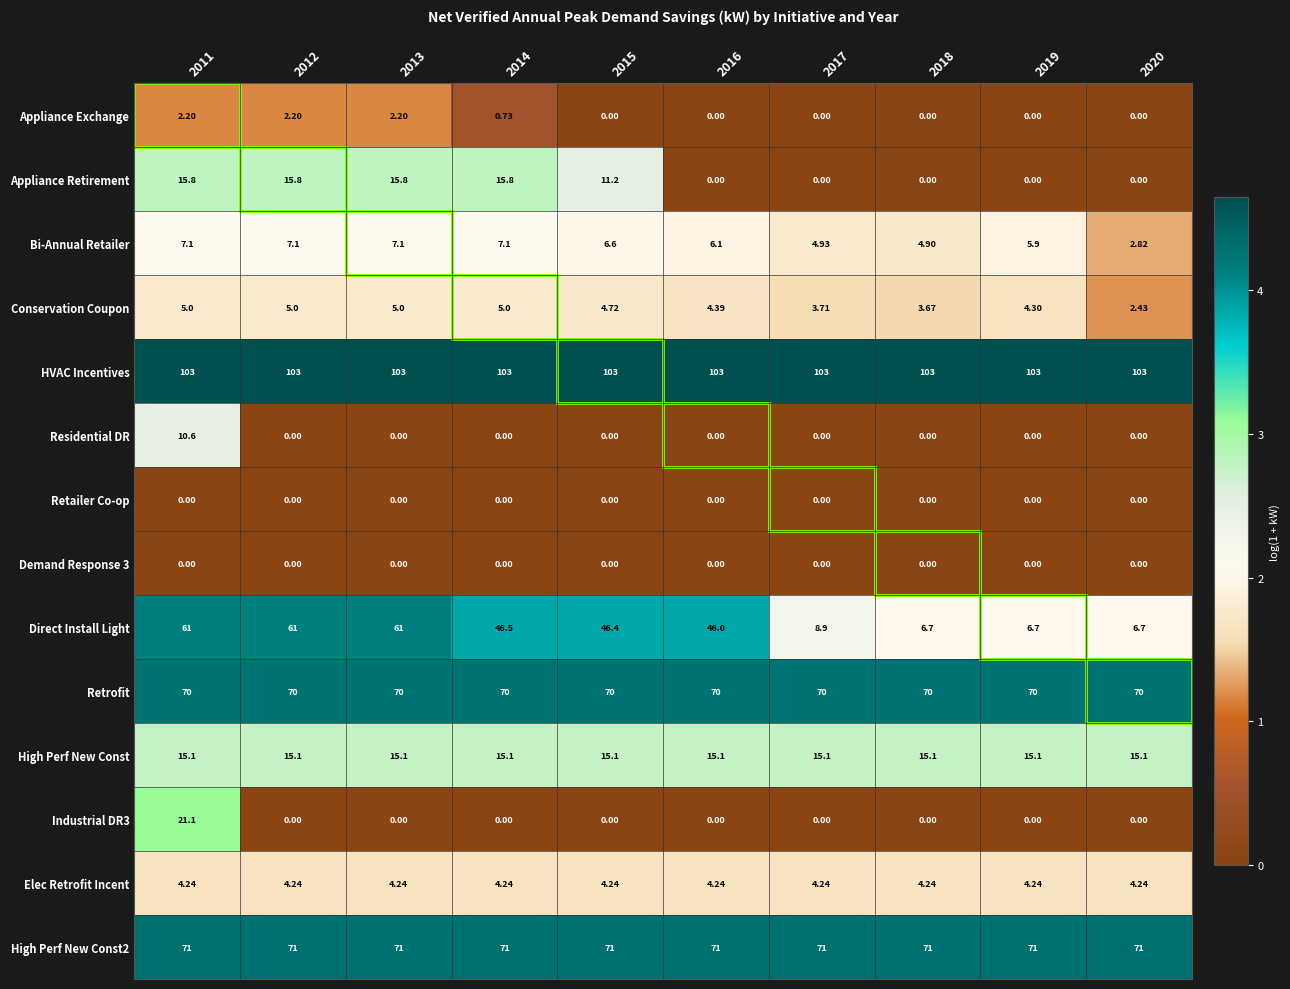

At how many categories does at least one series exceed 0?

10